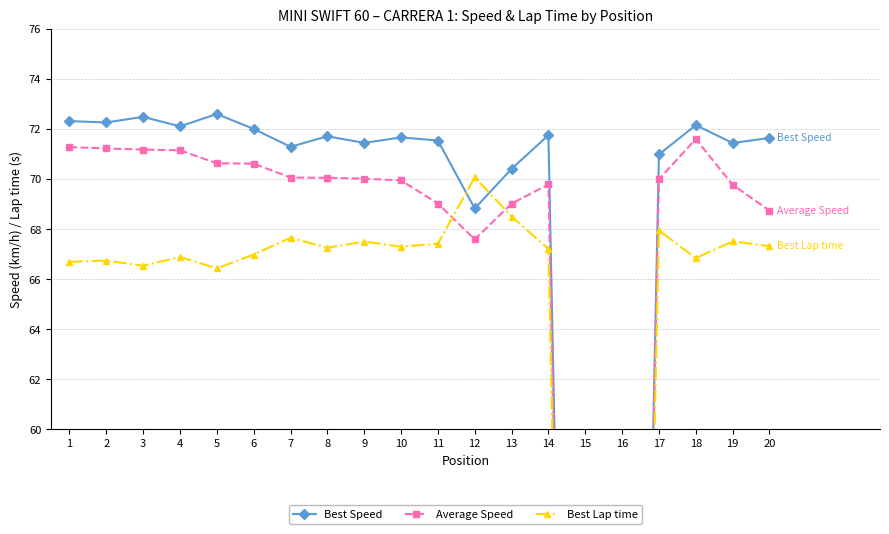

The value of Best Lap time at 16 is 0.0. True or false?

True